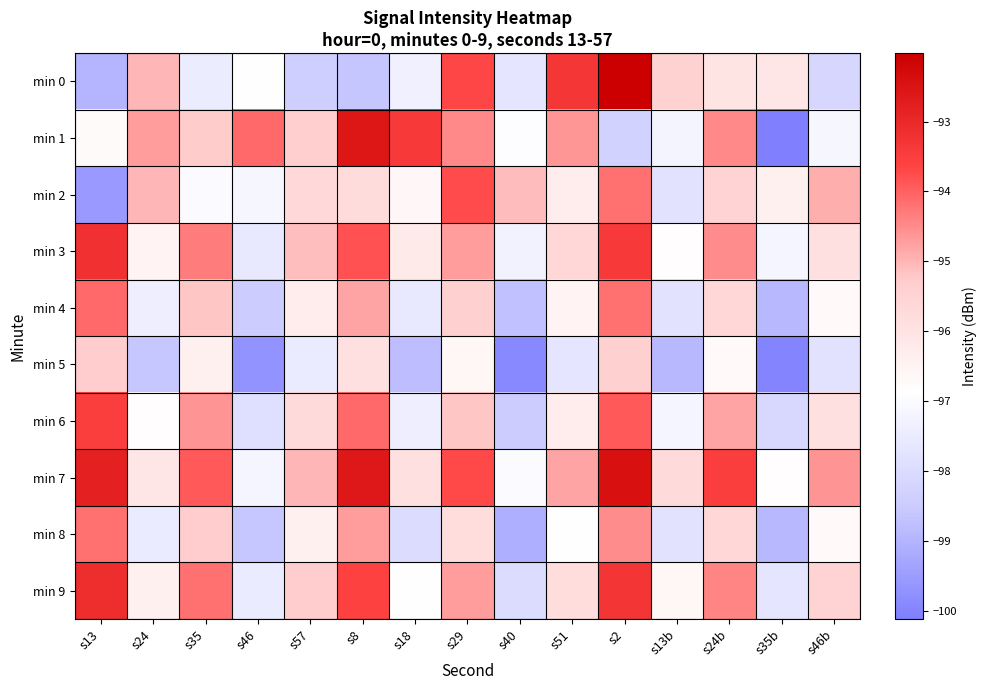

What is the difference between the highest and lowest values at s46b?

3.6